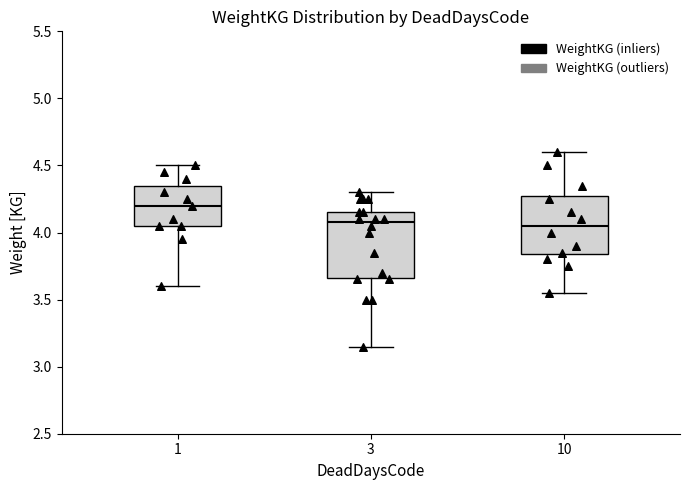

Reading left to right, read every box against the y-axis: the position of its median line, the range the box covers, and the ends of its whiskers. The values are not printed on the chart, so give them approximately, as read against the axis.

1: median 4.20, box 4.05 to 4.35, whiskers 3.60 to 4.50
3: median 4.10, box 3.65 to 4.15, whiskers 3.15 to 4.30
10: median 4.05, box 3.85 to 4.30, whiskers 3.55 to 4.60